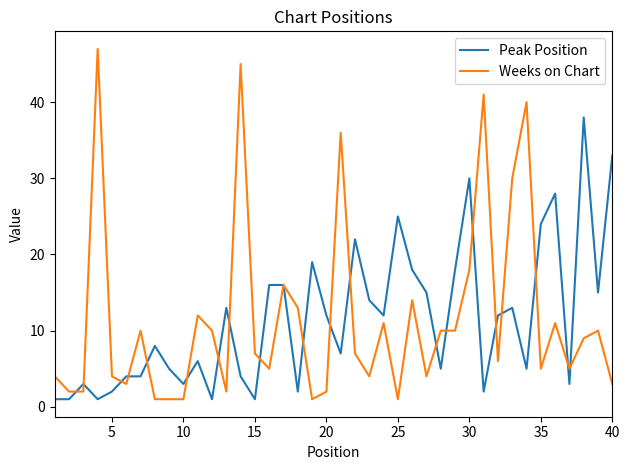

Reading left to right, list all the values displayed in this chart.

Peak Position: 1	1	3	1	2	4	4	8	5	3	6	1	13	4	1	16	16	2	19	12	7	22	14	12	25	18	15	5	18	30	2	12	13	5	24	28	3	38	15	33
Weeks on Chart: 4	2	2	47	4	3	10	1	1	1	12	10	2	45	7	5	16	13	1	2	36	7	4	11	1	14	4	10	10	18	41	6	30	40	5	11	5	9	10	3